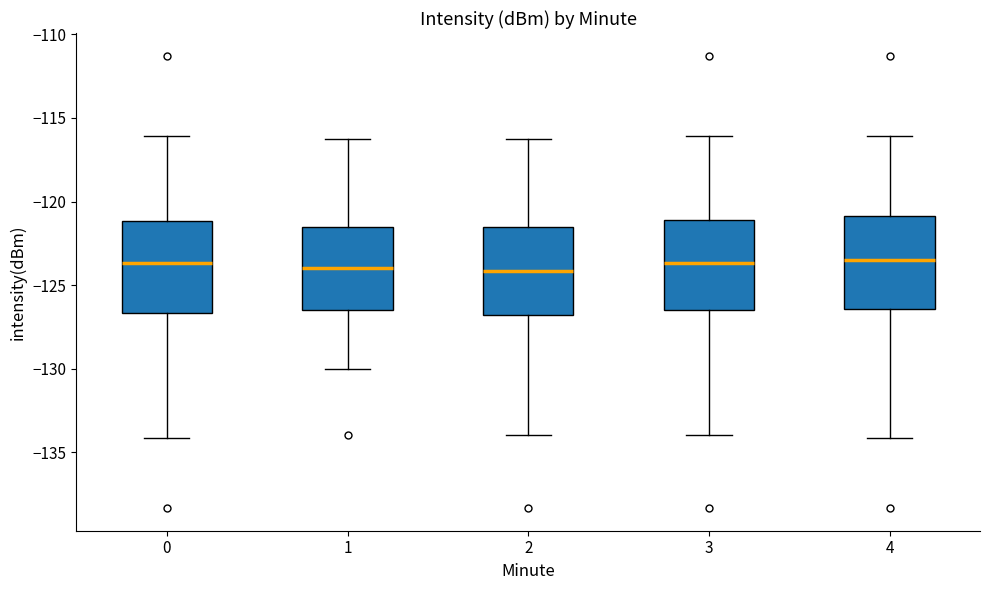

Where does the median line of the box at x = 1 sit on the y-axis? The values are not printed on the chart, so give them approximately, as read against the axis.

-124.0